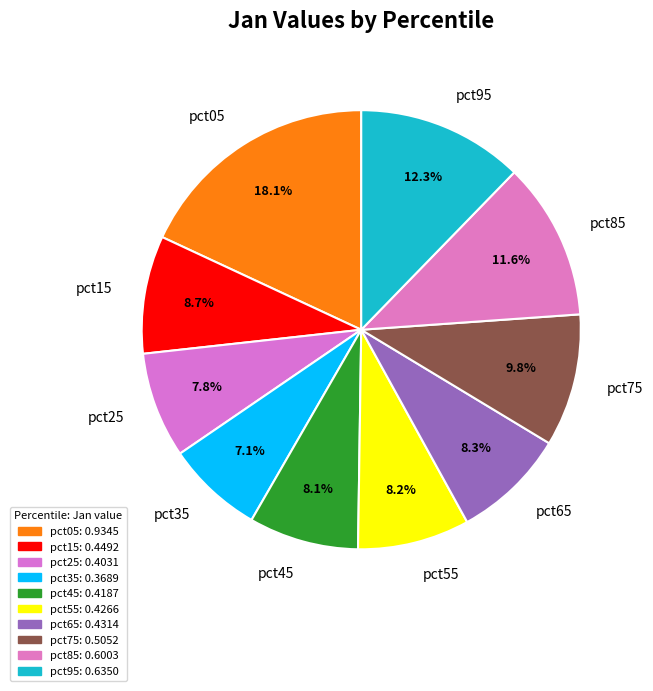

How many slices are in this pie chart?

10